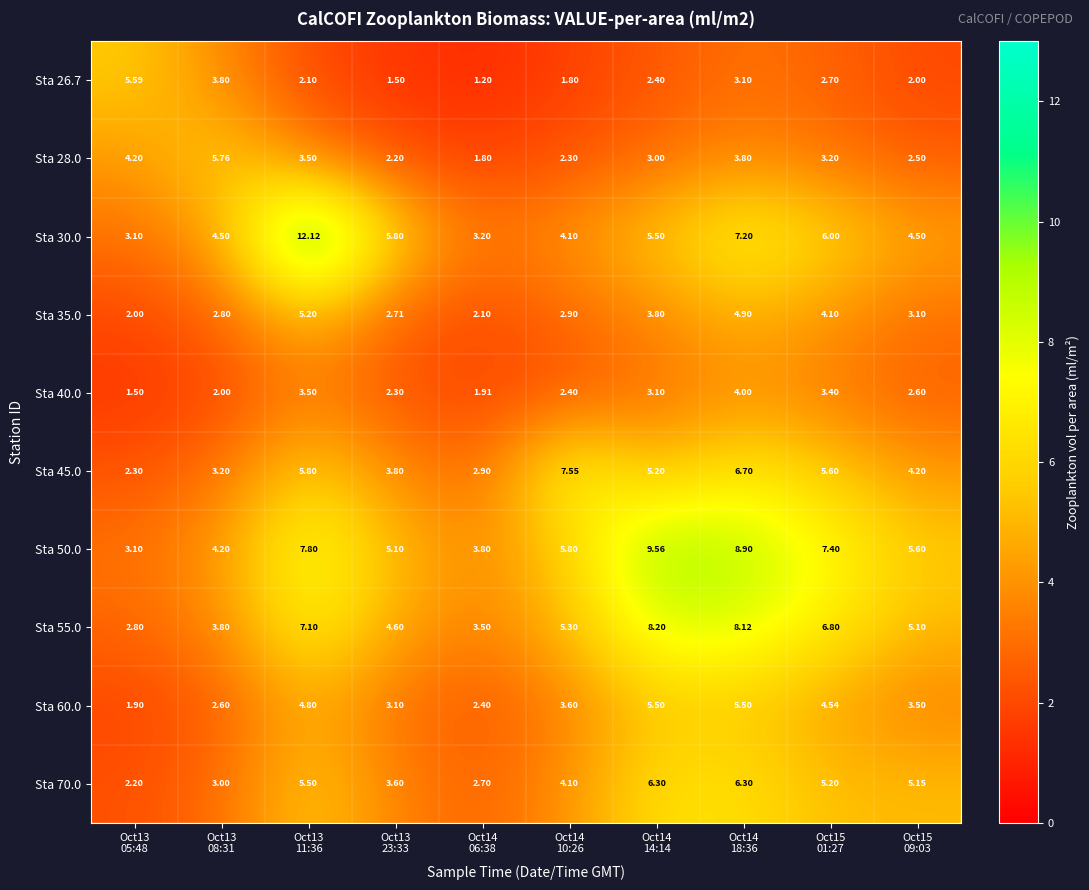

Reading left to right, extract all data points from this chart.

Sta 26.7: Oct13
05:48=5.6	Oct13
08:31=3.8	Oct13
11:36=2.1	Oct13
23:33=1.5	Oct14
06:38=1.2	Oct14
10:26=1.8	Oct14
14:14=2.4	Oct14
18:36=3.1	Oct15
01:27=2.7	Oct15
09:03=2.0
Sta 28.0: Oct13
05:48=4.2	Oct13
08:31=5.8	Oct13
11:36=3.5	Oct13
23:33=2.2	Oct14
06:38=1.8	Oct14
10:26=2.3	Oct14
14:14=3.0	Oct14
18:36=3.8	Oct15
01:27=3.2	Oct15
09:03=2.5
Sta 30.0: Oct13
05:48=3.1	Oct13
08:31=4.5	Oct13
11:36=12.1	Oct13
23:33=5.8	Oct14
06:38=3.2	Oct14
10:26=4.1	Oct14
14:14=5.5	Oct14
18:36=7.2	Oct15
01:27=6.0	Oct15
09:03=4.5
Sta 35.0: Oct13
05:48=2.0	Oct13
08:31=2.8	Oct13
11:36=5.2	Oct13
23:33=2.7	Oct14
06:38=2.1	Oct14
10:26=2.9	Oct14
14:14=3.8	Oct14
18:36=4.9	Oct15
01:27=4.1	Oct15
09:03=3.1
Sta 40.0: Oct13
05:48=1.5	Oct13
08:31=2.0	Oct13
11:36=3.5	Oct13
23:33=2.3	Oct14
06:38=1.9	Oct14
10:26=2.4	Oct14
14:14=3.1	Oct14
18:36=4.0	Oct15
01:27=3.4	Oct15
09:03=2.6
Sta 45.0: Oct13
05:48=2.3	Oct13
08:31=3.2	Oct13
11:36=5.8	Oct13
23:33=3.8	Oct14
06:38=2.9	Oct14
10:26=7.5	Oct14
14:14=5.2	Oct14
18:36=6.7	Oct15
01:27=5.6	Oct15
09:03=4.2
Sta 50.0: Oct13
05:48=3.1	Oct13
08:31=4.2	Oct13
11:36=7.8	Oct13
23:33=5.1	Oct14
06:38=3.8	Oct14
10:26=5.8	Oct14
14:14=9.6	Oct14
18:36=8.9	Oct15
01:27=7.4	Oct15
09:03=5.6
Sta 55.0: Oct13
05:48=2.8	Oct13
08:31=3.8	Oct13
11:36=7.1	Oct13
23:33=4.6	Oct14
06:38=3.5	Oct14
10:26=5.3	Oct14
14:14=8.2	Oct14
18:36=8.1	Oct15
01:27=6.8	Oct15
09:03=5.1
Sta 60.0: Oct13
05:48=1.9	Oct13
08:31=2.6	Oct13
11:36=4.8	Oct13
23:33=3.1	Oct14
06:38=2.4	Oct14
10:26=3.6	Oct14
14:14=5.5	Oct14
18:36=5.5	Oct15
01:27=4.5	Oct15
09:03=3.5
Sta 70.0: Oct13
05:48=2.2	Oct13
08:31=3.0	Oct13
11:36=5.5	Oct13
23:33=3.6	Oct14
06:38=2.7	Oct14
10:26=4.1	Oct14
14:14=6.3	Oct14
18:36=6.3	Oct15
01:27=5.2	Oct15
09:03=5.2